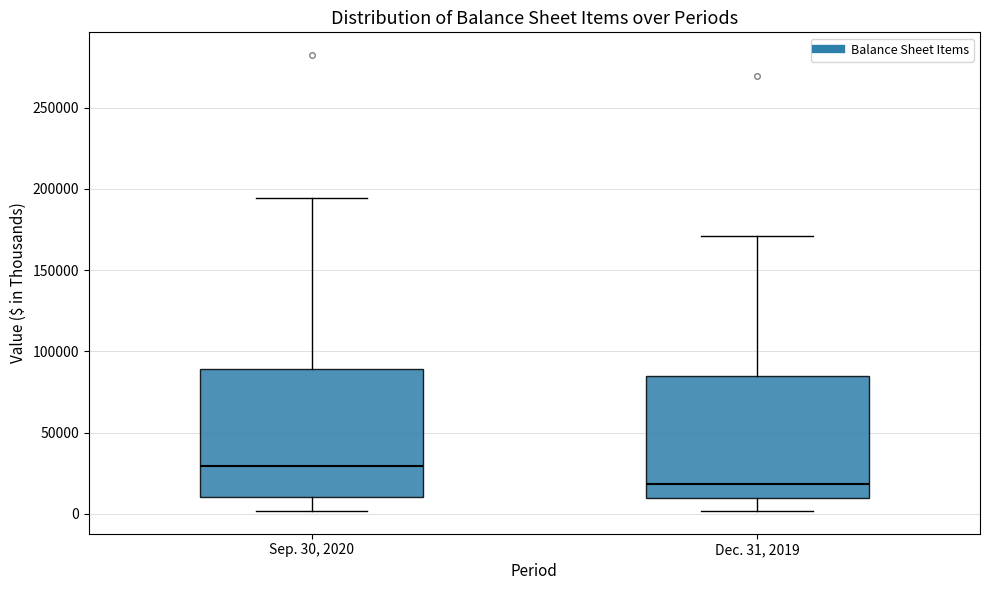

Where does the lower whisker of the box for Sep. 30, 2020 end on the y-axis? The values are not printed on the chart, so give them approximately, as read against the axis.

0